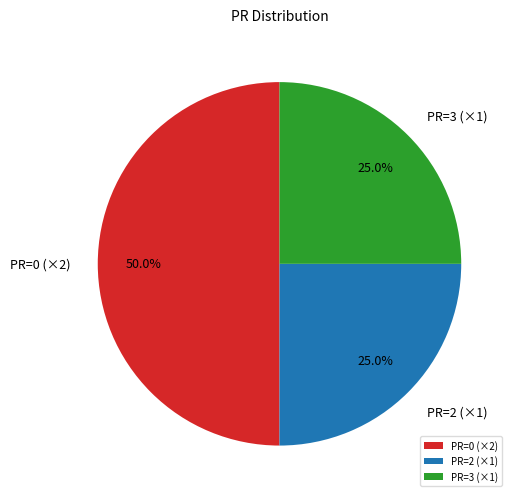

Which has a higher value, PR=2 (×1) or PR=0 (×2)?

PR=0 (×2)